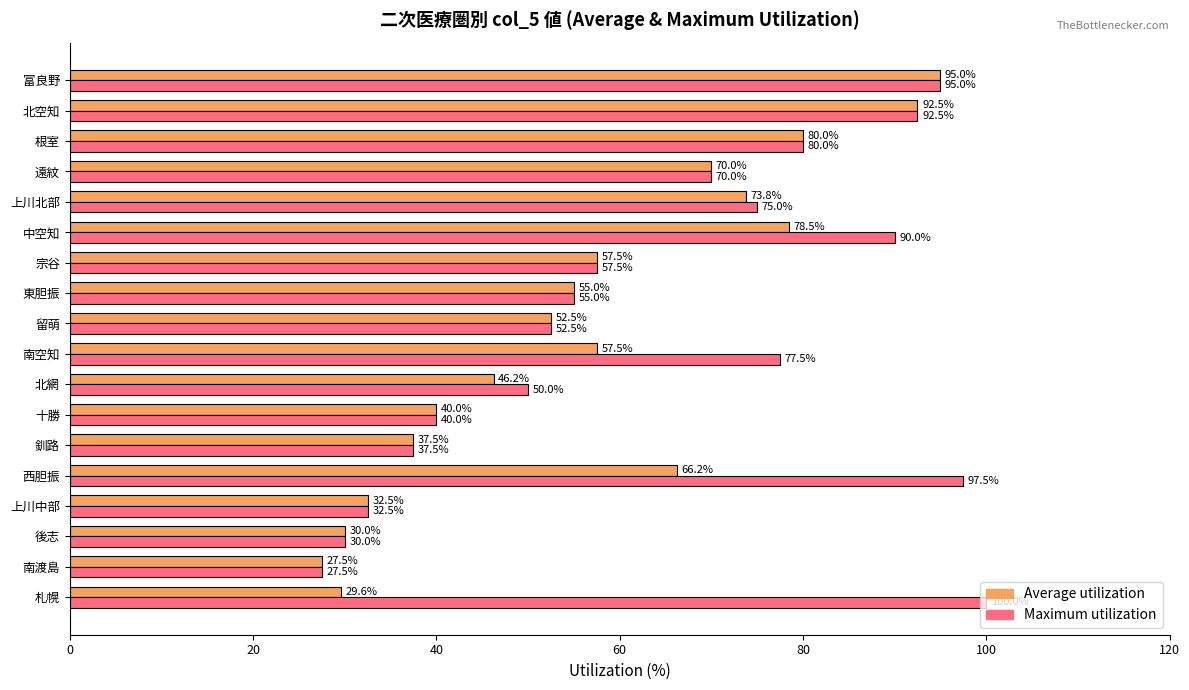

Is it true that Maximum utilization equals 30.0 at 中空知?

False